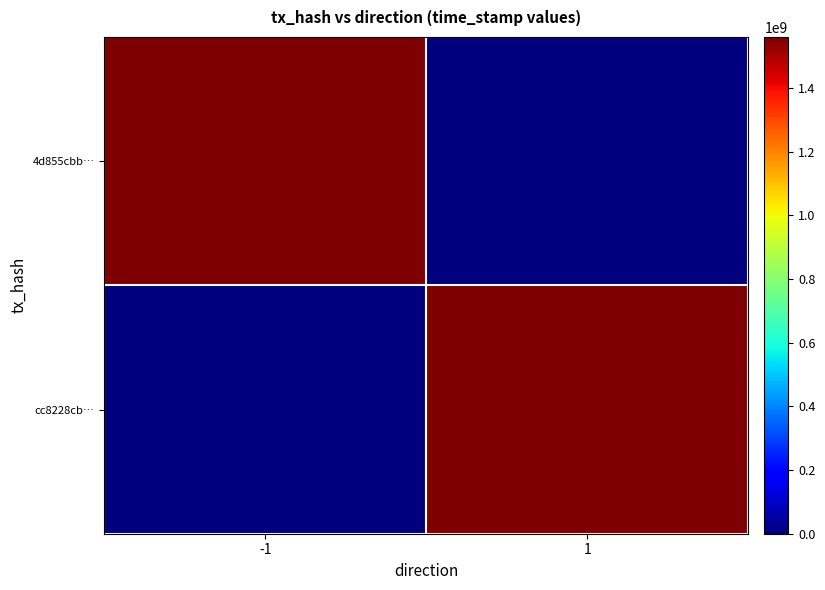

Reading left to right, extract all data points from this chart.

4d855cbb…: -1=1559651411	1=0
cc8228cb…: -1=0	1=1559651300